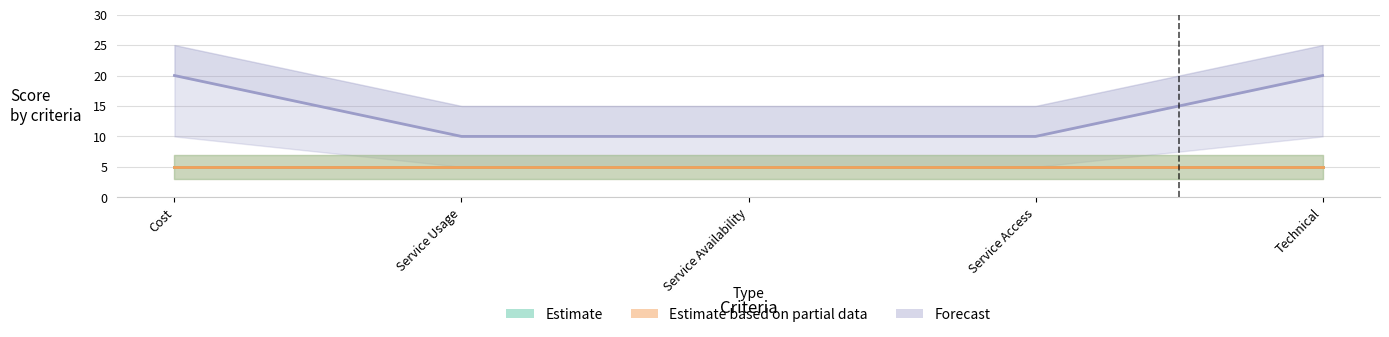

What is the difference between the Forecast values at Service Availability and Technical?

10